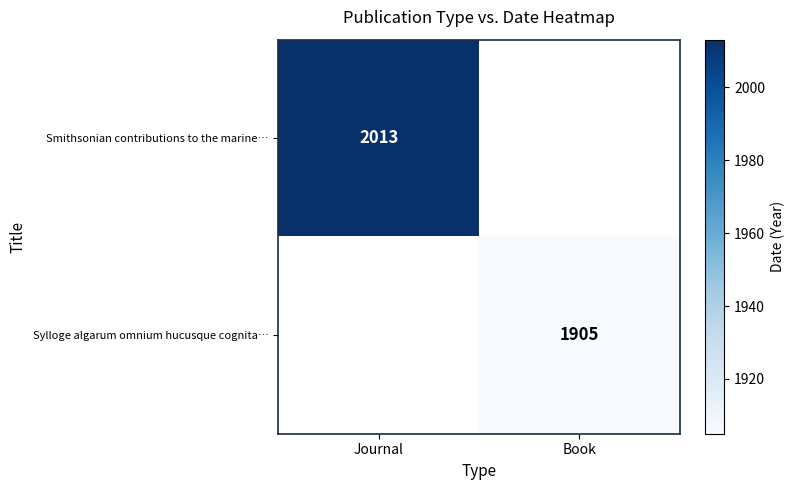

The Smithsonian contributions to the marine… series shows 454 at Journal. True or false?

False